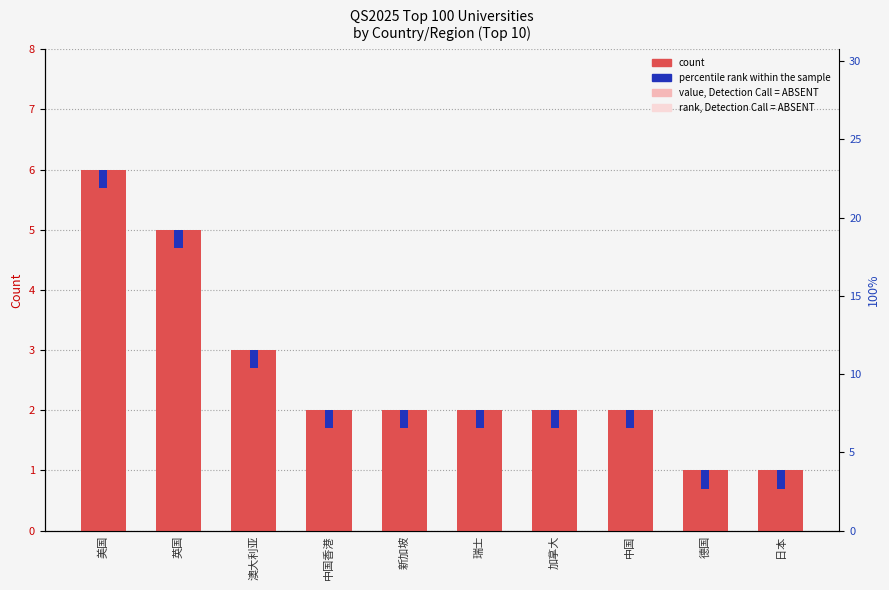

At which label does rank, Detection Call = ABSENT reach its peak?

美国